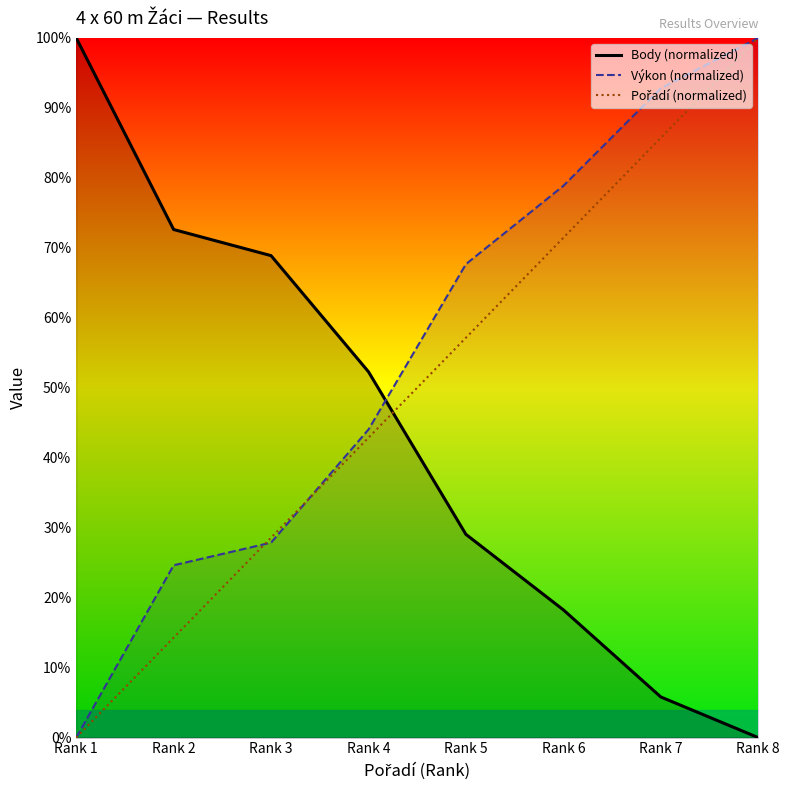

What is the value of the Body (normalized) point at the 1st from the left?

100.0